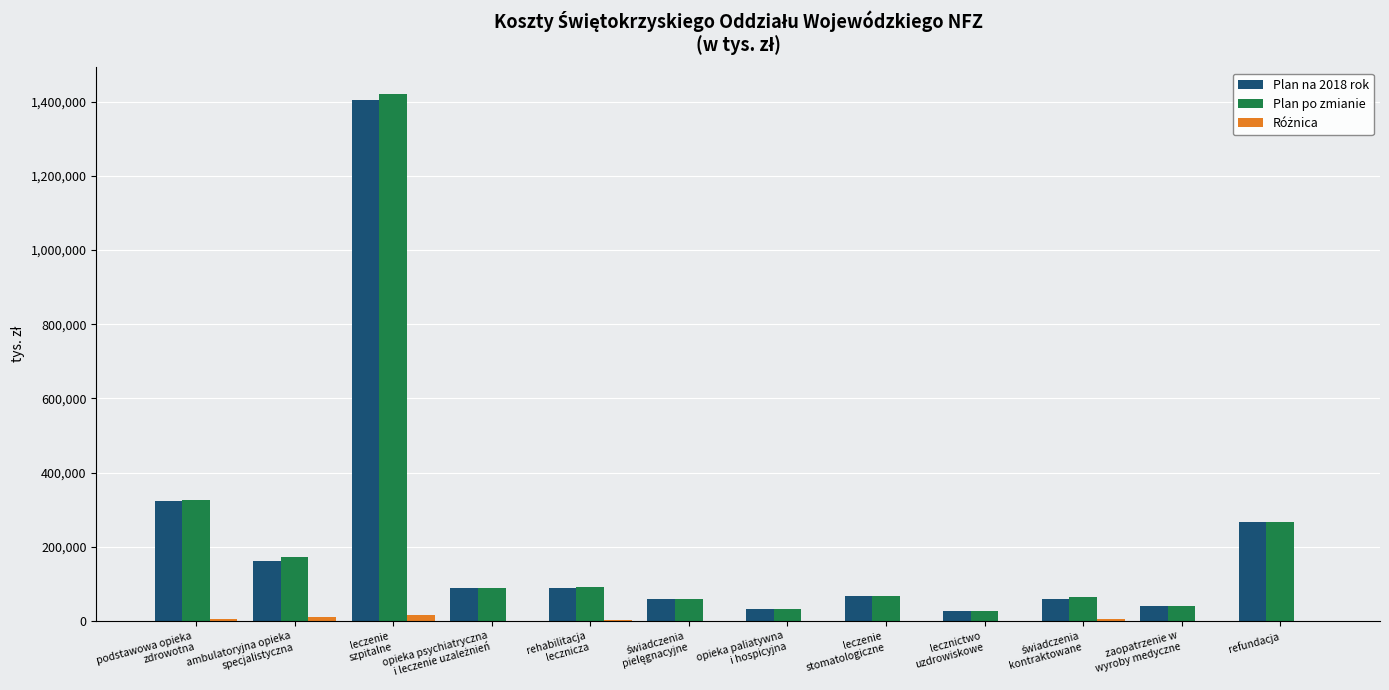

How many groups of bars are there?

12